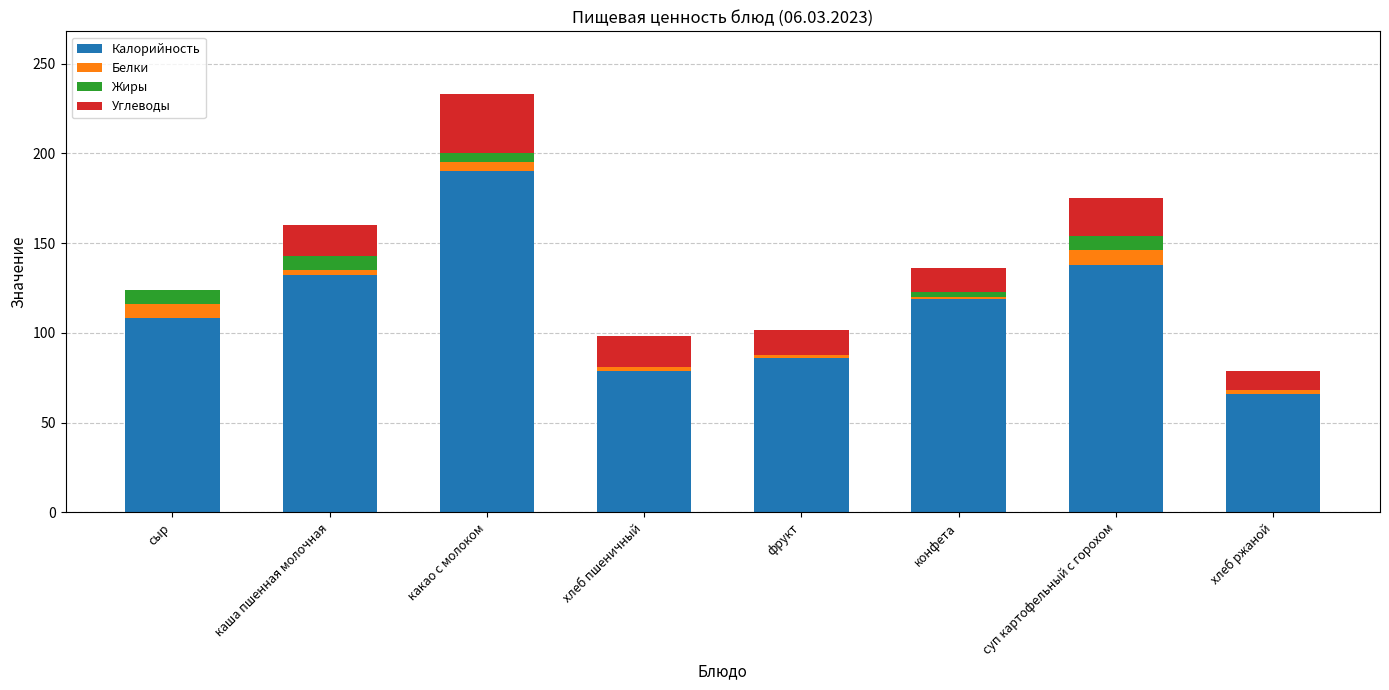

Which category has the highest value in the Калорийность series?

какао с молоком